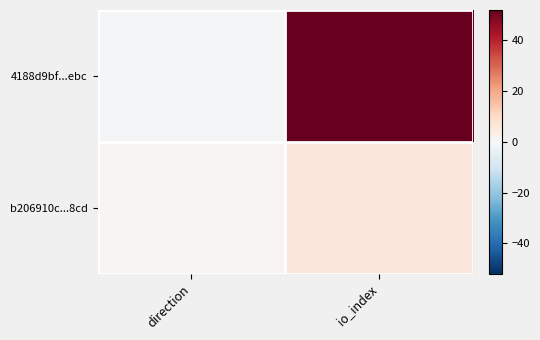

Rank the series by their average value, from highest to lowest.

4188d9bf...ebc, b206910c...8cd